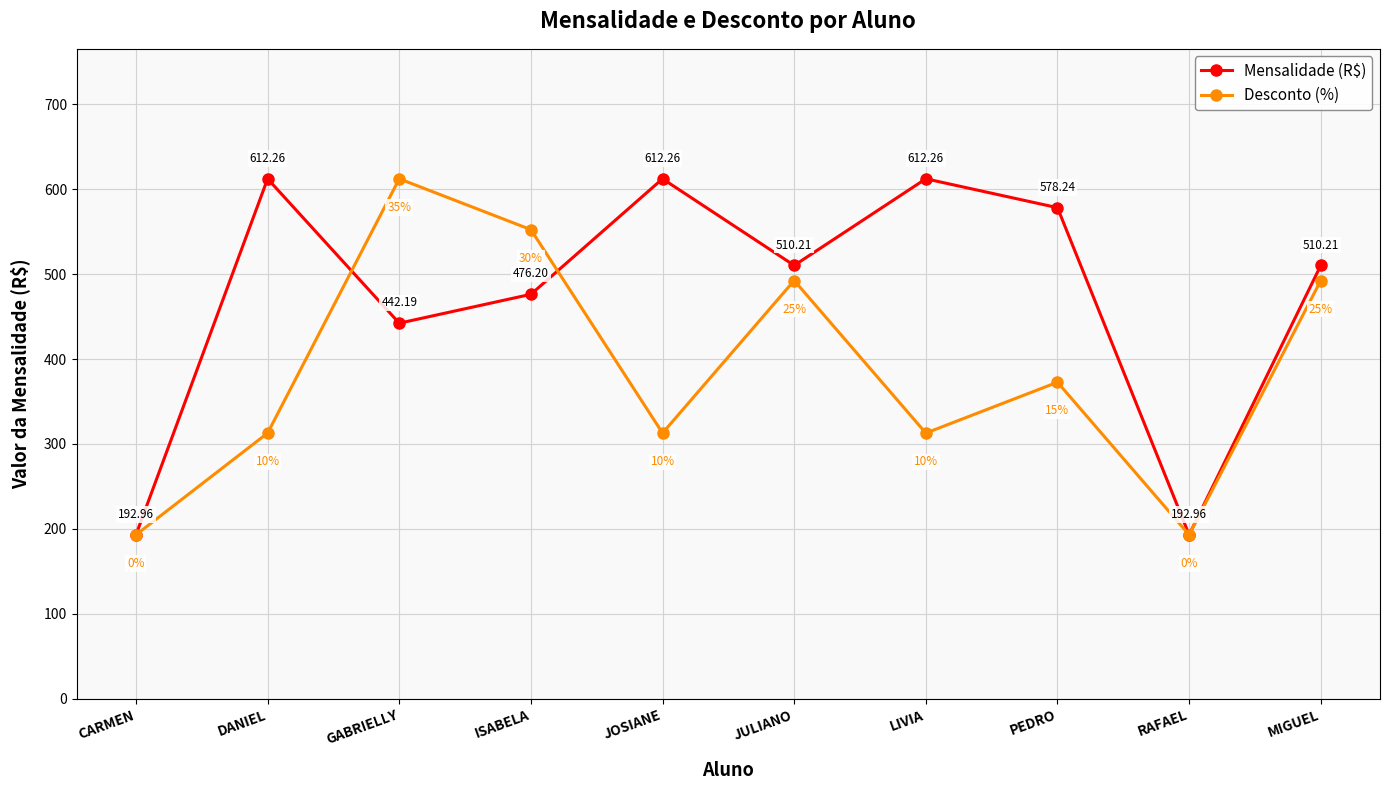

What is the approximate value of Desconto (%) at CARMEN?

193.0